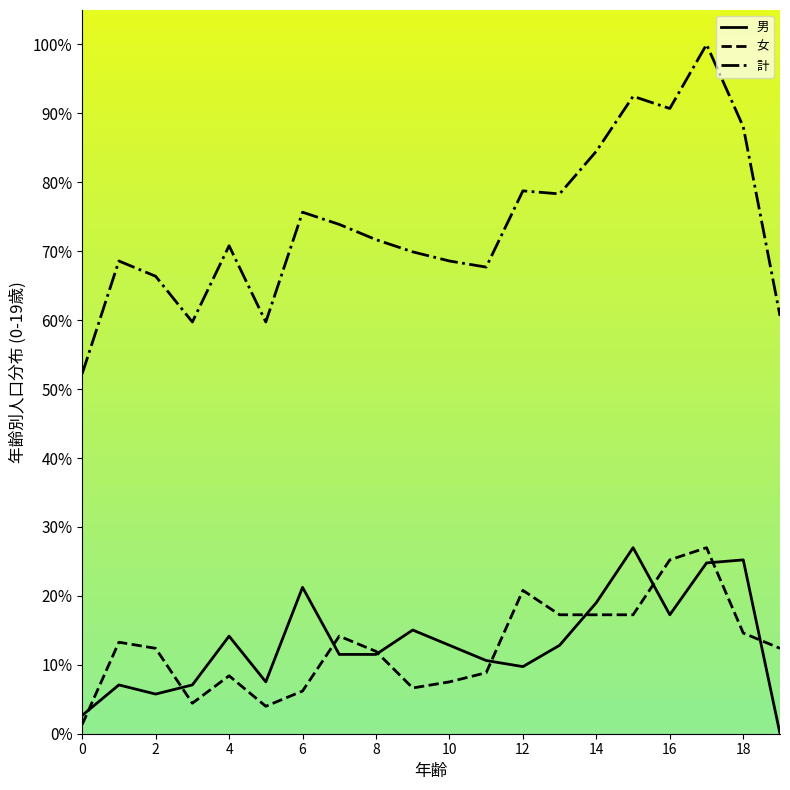

What are all the series names shown in the legend?

男, 女, 計